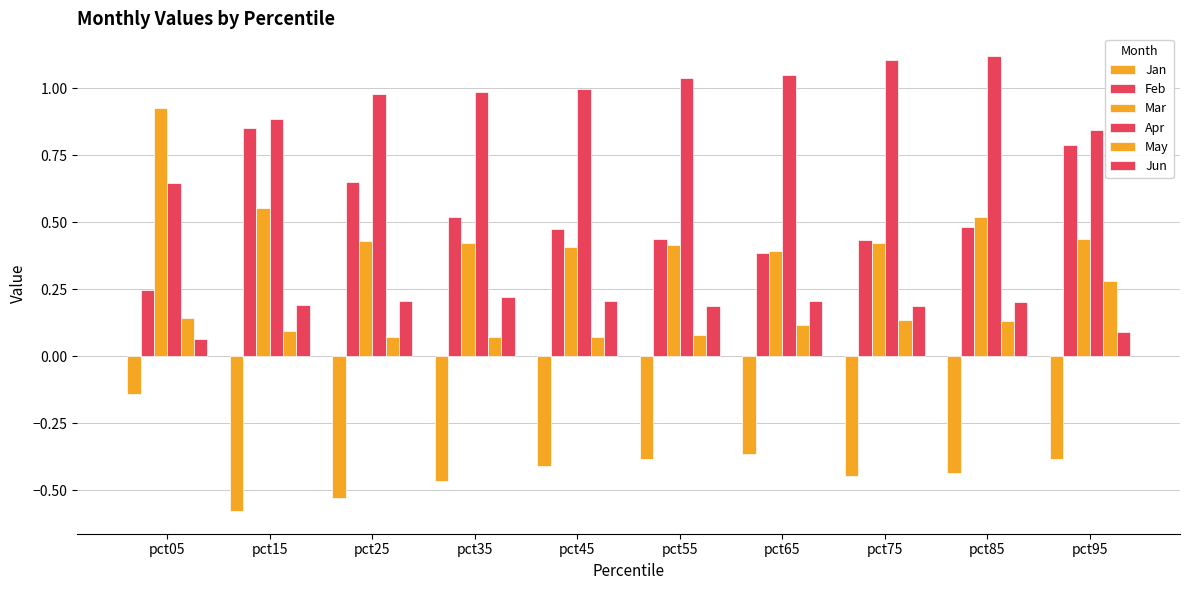

Which has a higher value, pct95 or pct55?

pct95